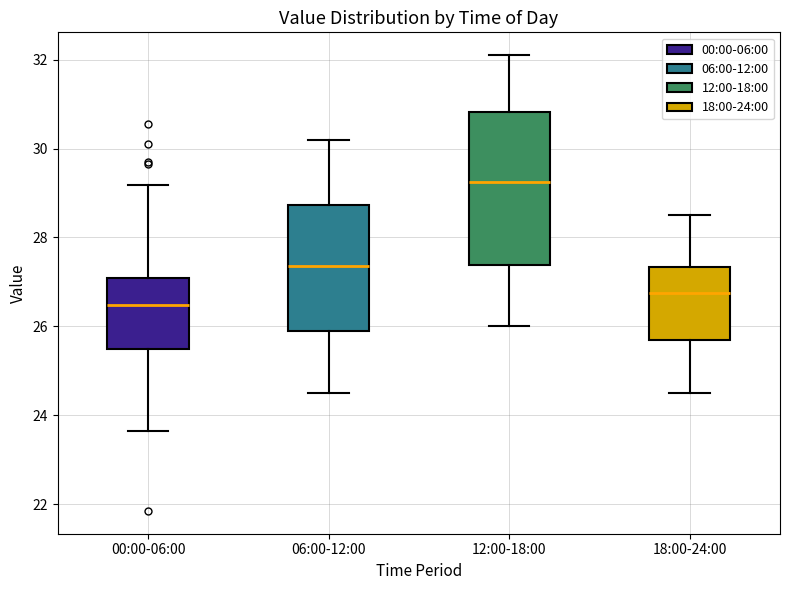

Comparing the boxes themselves (not the whiskers), which one is the tallest?

12:00-18:00